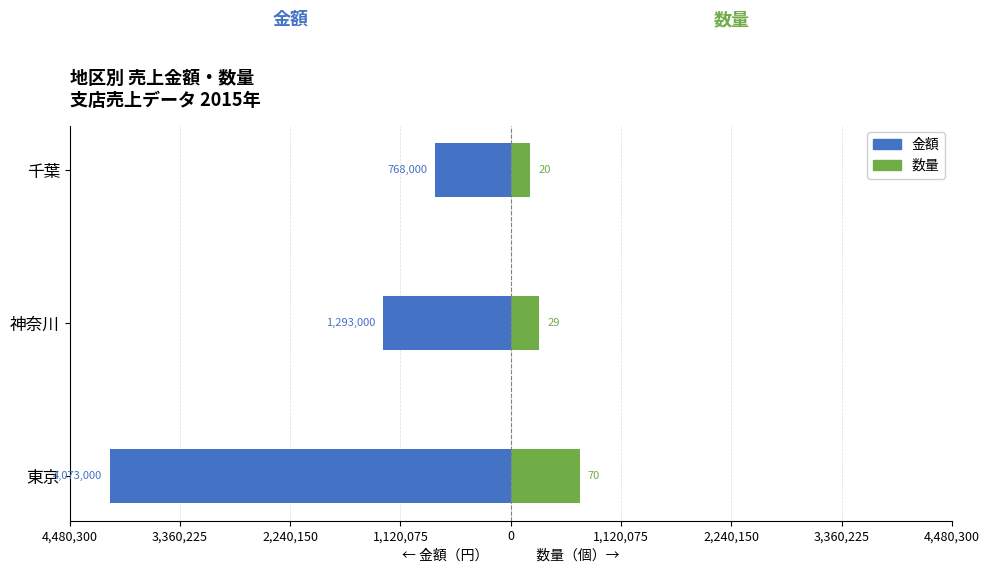

How many values in the 金額 series exceed -1293000?

1